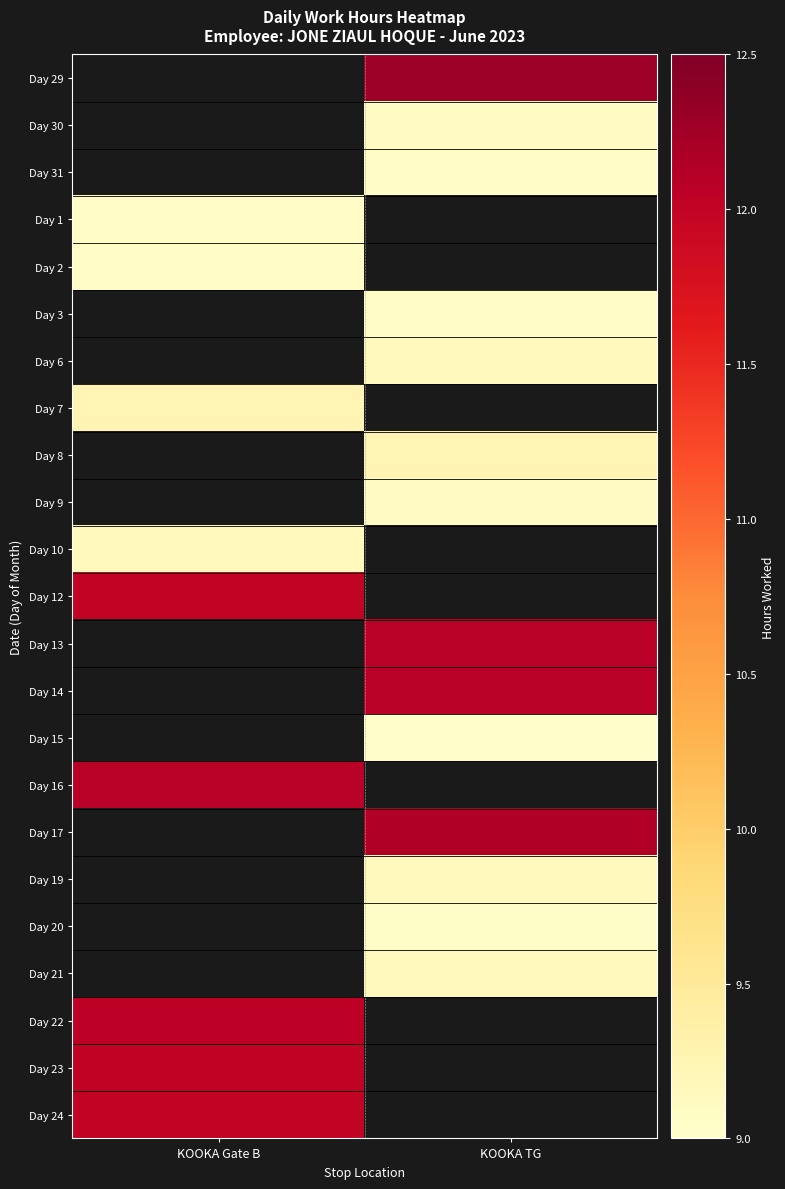

Which label corresponds to the smallest value in the chart?

KOOKA TG